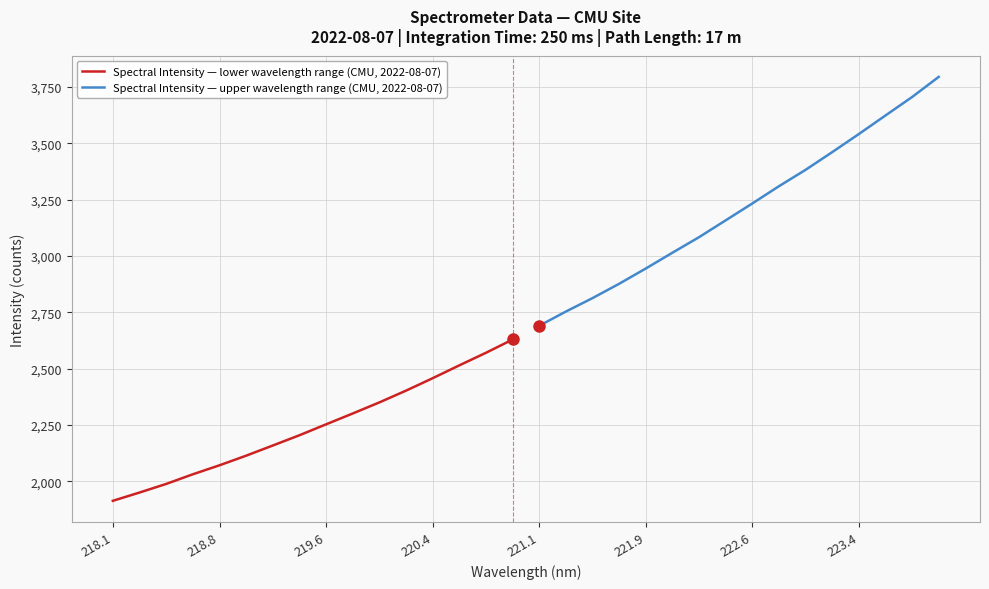

Count the number of data series in this chart.

2